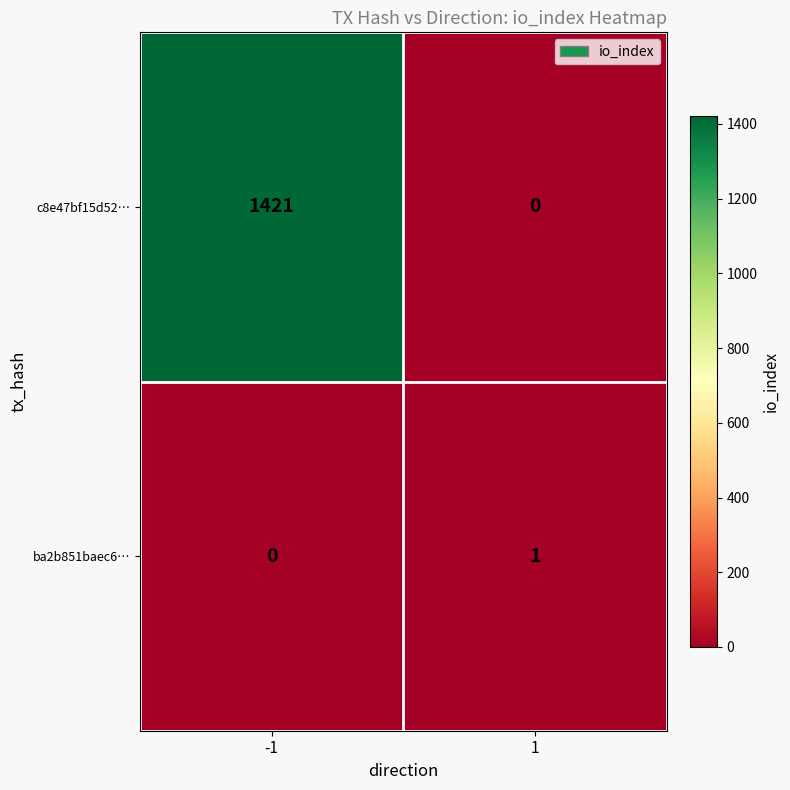

List the series in order of their peak value, lowest first.

ba2b851baec6…, c8e47bf15d52…